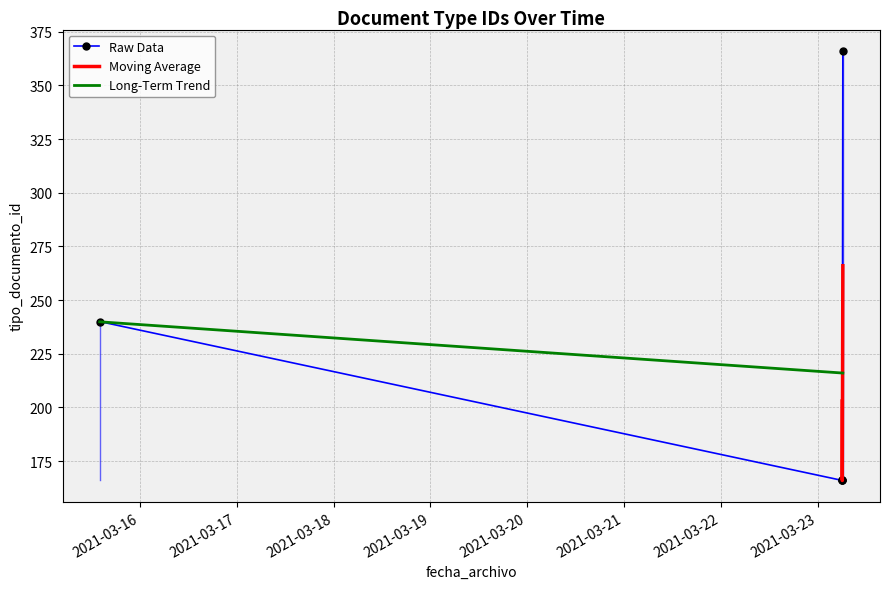

Reading right to left, what are all the values shown in this chart?

366	240	166	166	166